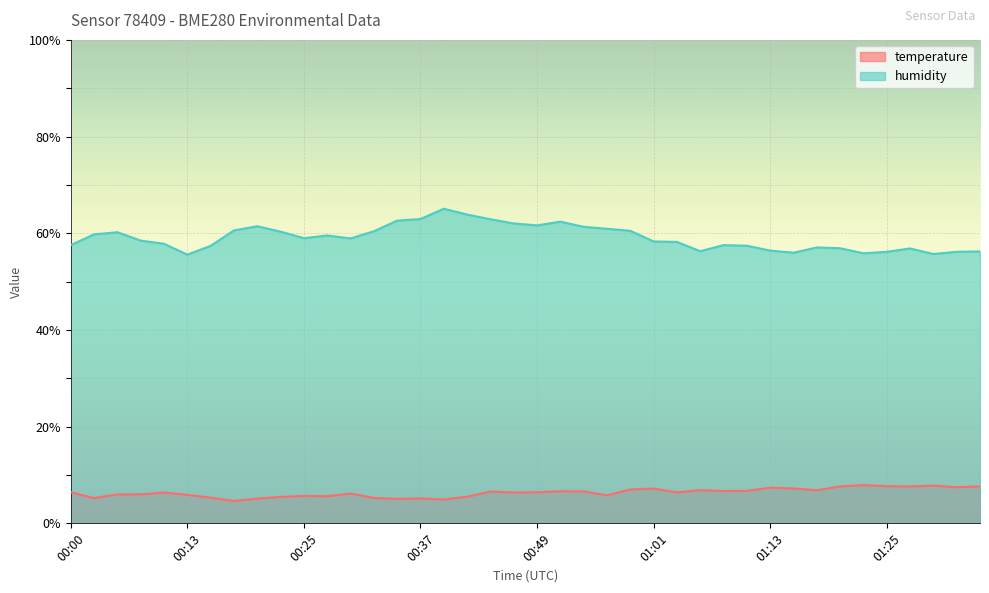

At how many categories does at least one series exceed 50?

40